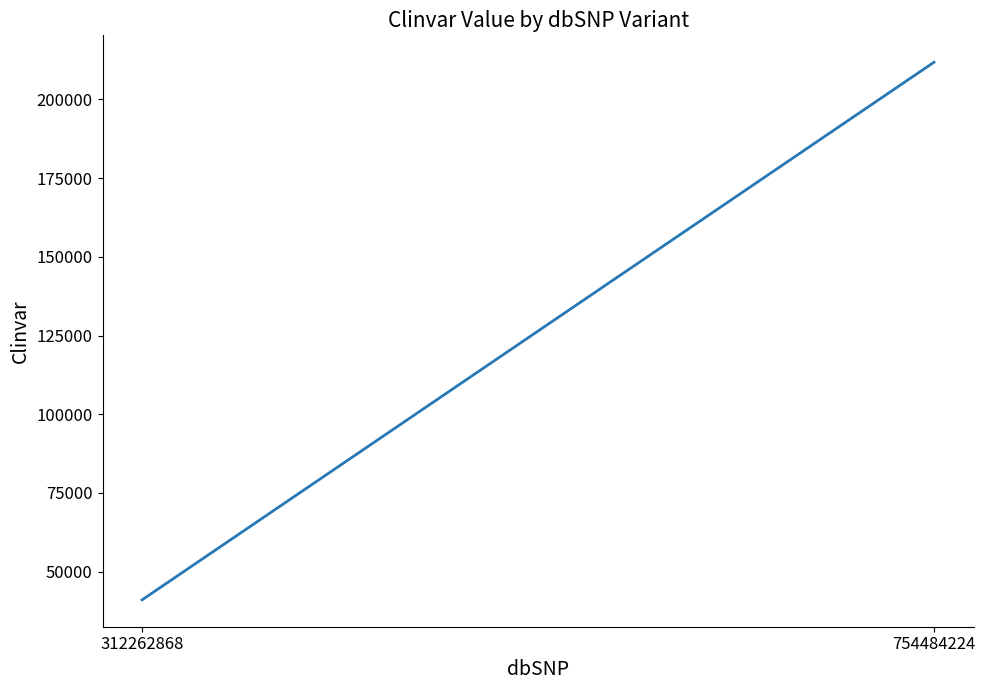

What is the difference between the maximum and minimum values?

170720